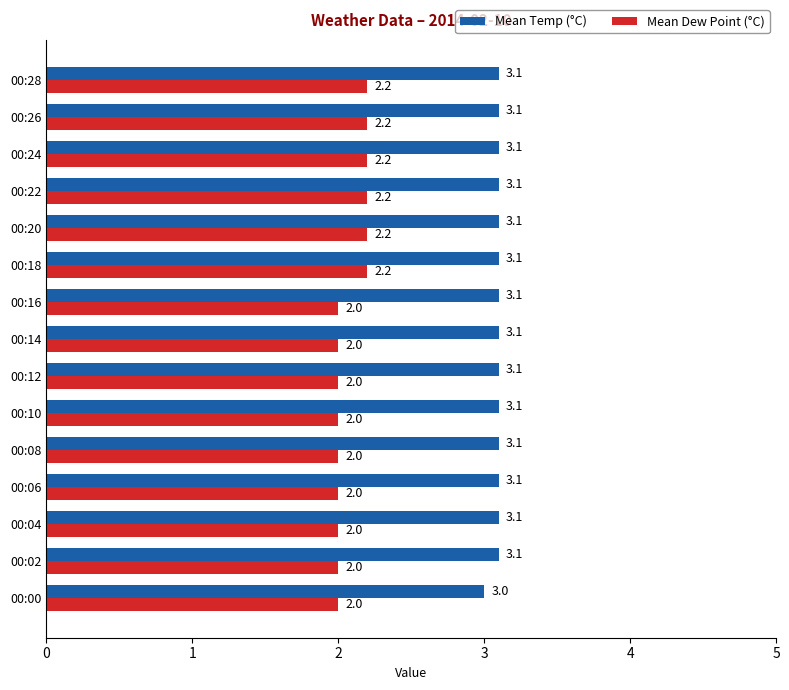

What is the lowest value of the Mean Dew Point (°C) series?

2.0